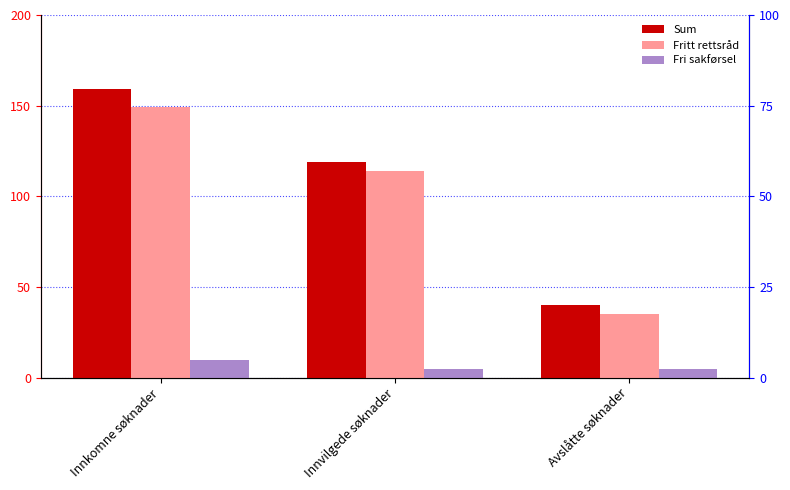

Reading left to right, list all the values displayed in this chart.

Sum: 159	119	40
Fritt rettsråd: 149	114	35
Fri sakførsel: 10	5	5